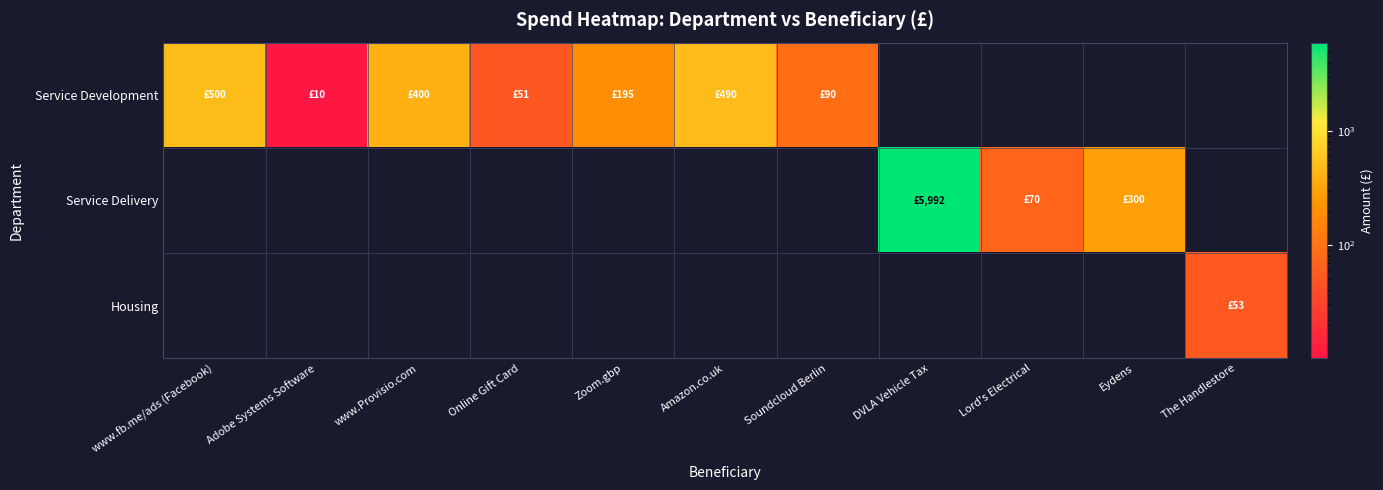

How many positive values does the Housing series have?

1